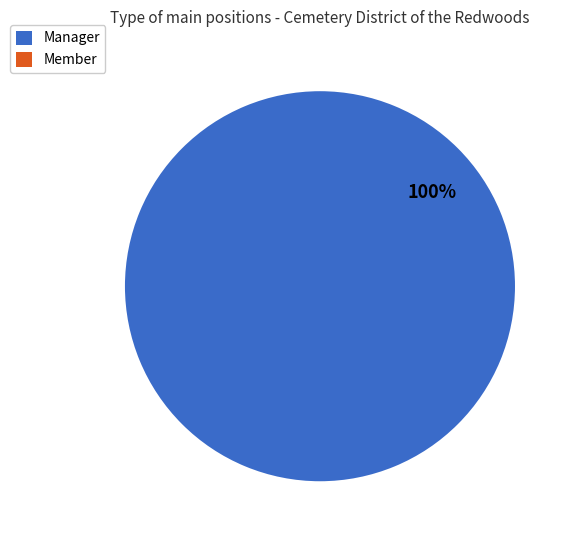

Rank the categories by value from lowest to highest.

Member, Member, Member, Manager